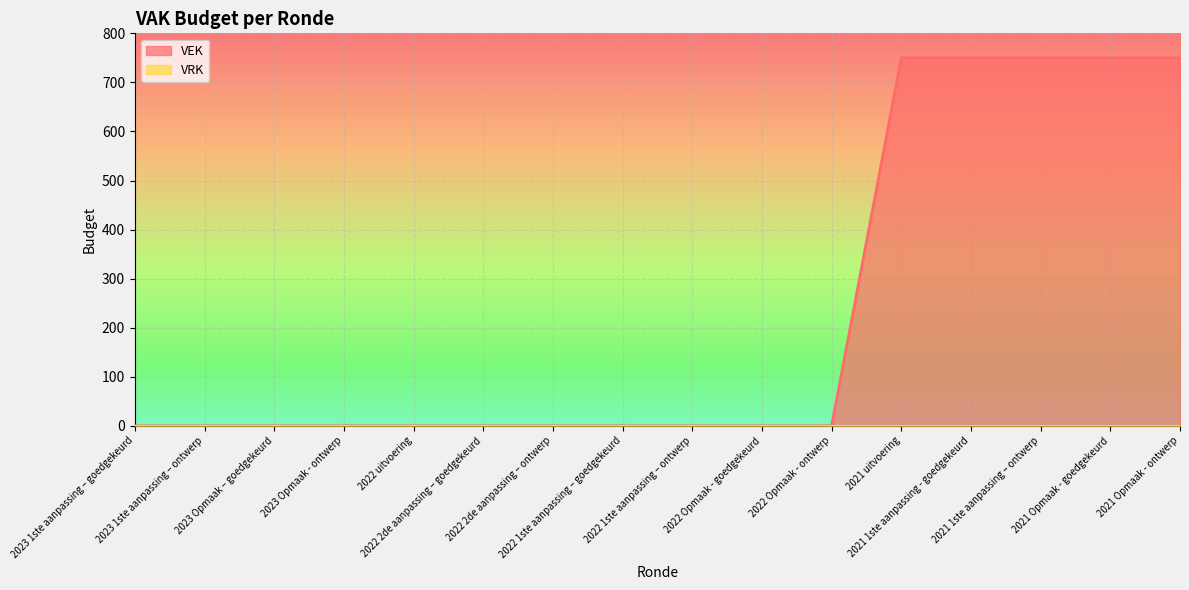

Reading left to right, transcribe all the data shown in this chart.

2023 1ste aanpassing – goedgekeurd=0	2023 1ste aanpassing – ontwerp=0	2023 Opmaak – goedgekeurd=0	2023 Opmaak - ontwerp=0	2022 uitvoering=0	2022 2de aanpassing – goedgekeurd=0	2022 2de aanpassing – ontwerp=0	2022 1ste aanpassing – goedgekeurd=0	2022 1ste aanpassing – ontwerp=0	2022 Opmaak - goedgekeurd=0	2022 Opmaak - ontwerp=0	2021 uitvoering=750	2021 1ste aanpassing - goedgekeurd=750	2021 1ste aanpassing – ontwerp=750	2021 Opmaak - goedgekeurd=750	2021 Opmaak - ontwerp=750